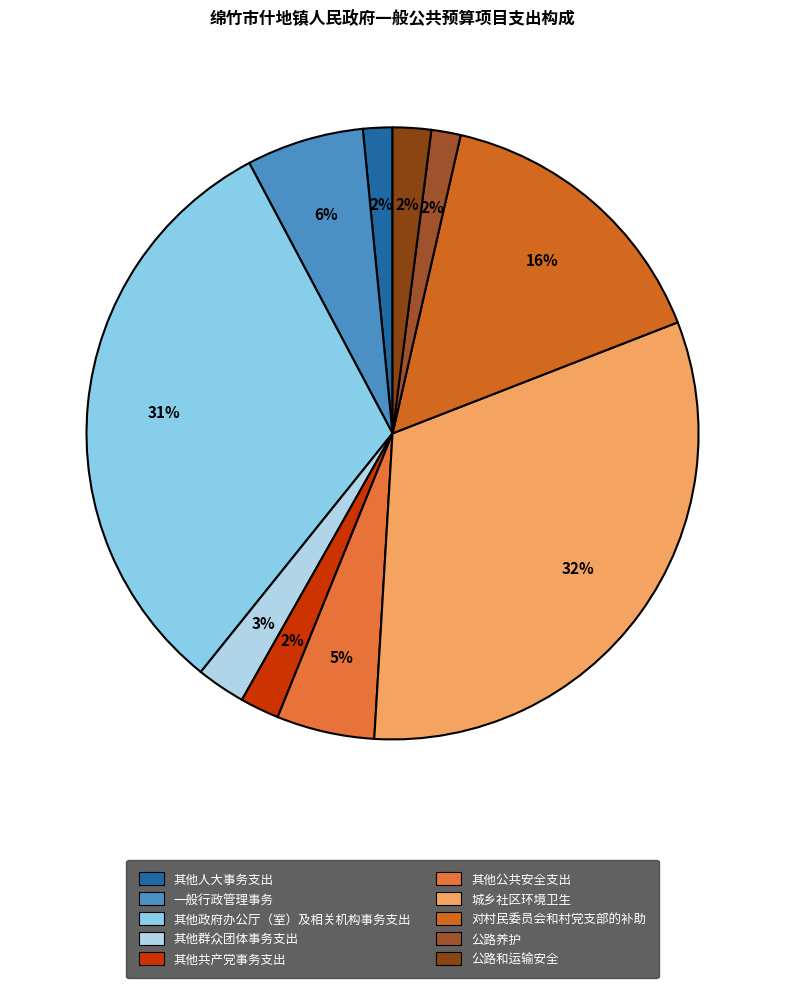

Do 公路和运输安全 and 公路养护 together represent more than half of the pie?

No